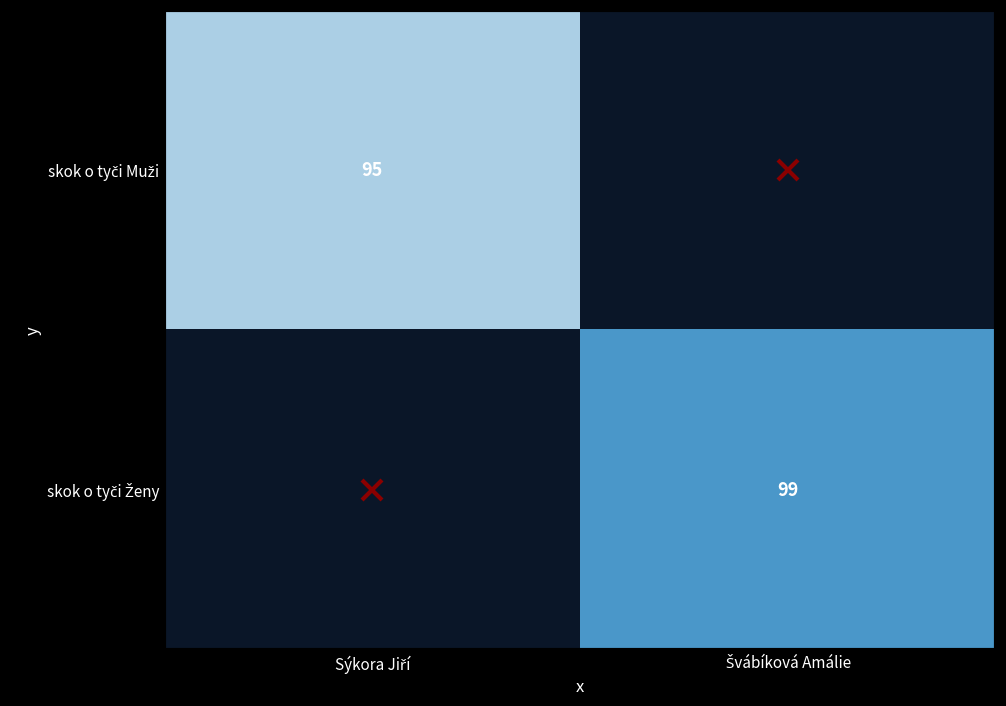

True or false: skok o tyči Ženy has a value of 99.0 at Švábíková Amálie.

True